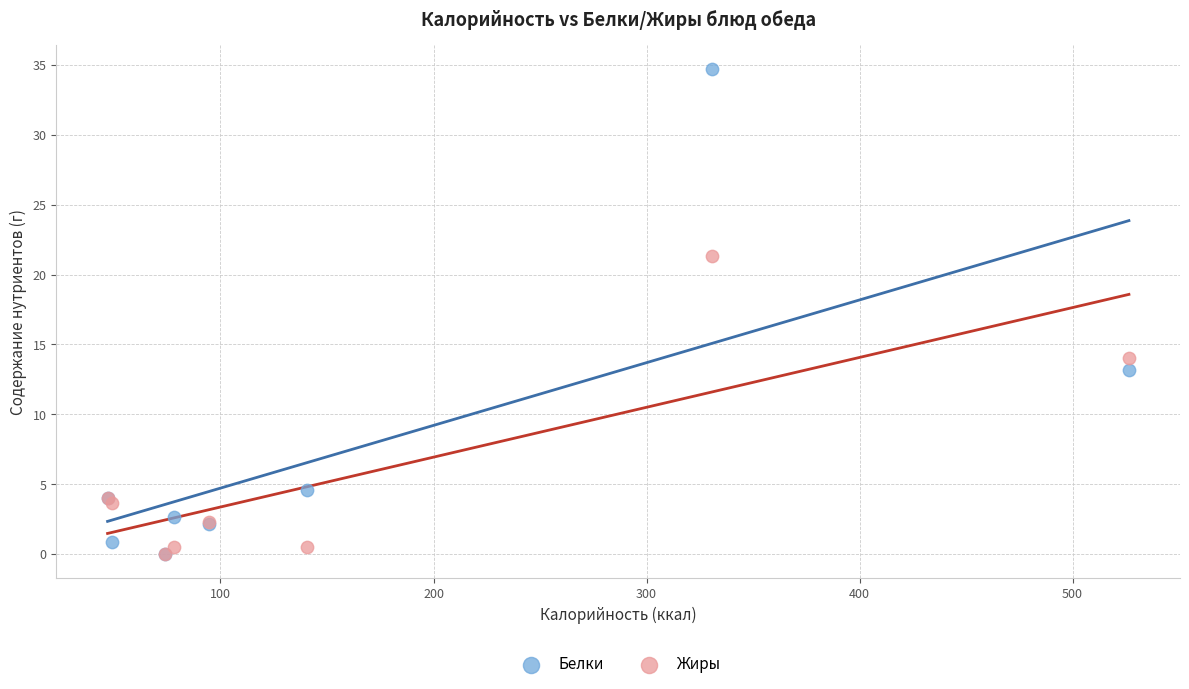

Which series has the widest spread of Y values?

Белки